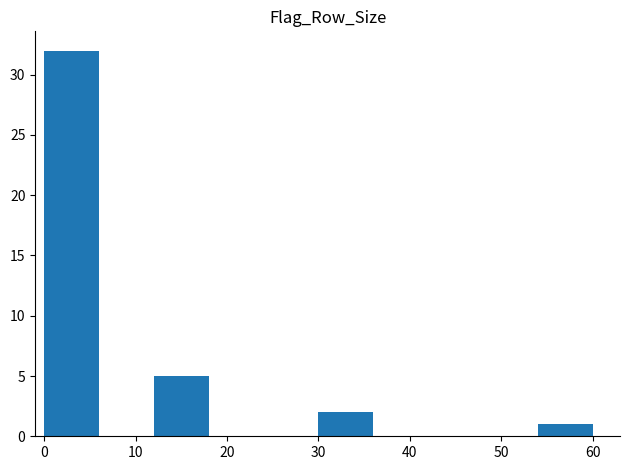

Reading left to right, transcribe this chart: for each bar, give the range it covers on the x-axis and its height. The values are not printed on the chart, so give them approximately, as read against the axis.

0 to 6: 32
6 to 12: 0
12 to 18: 5
18 to 24: 0
24 to 30: 0
30 to 36: 2
36 to 42: 0
42 to 48: 0
48 to 54: 0
54 to 60: 1